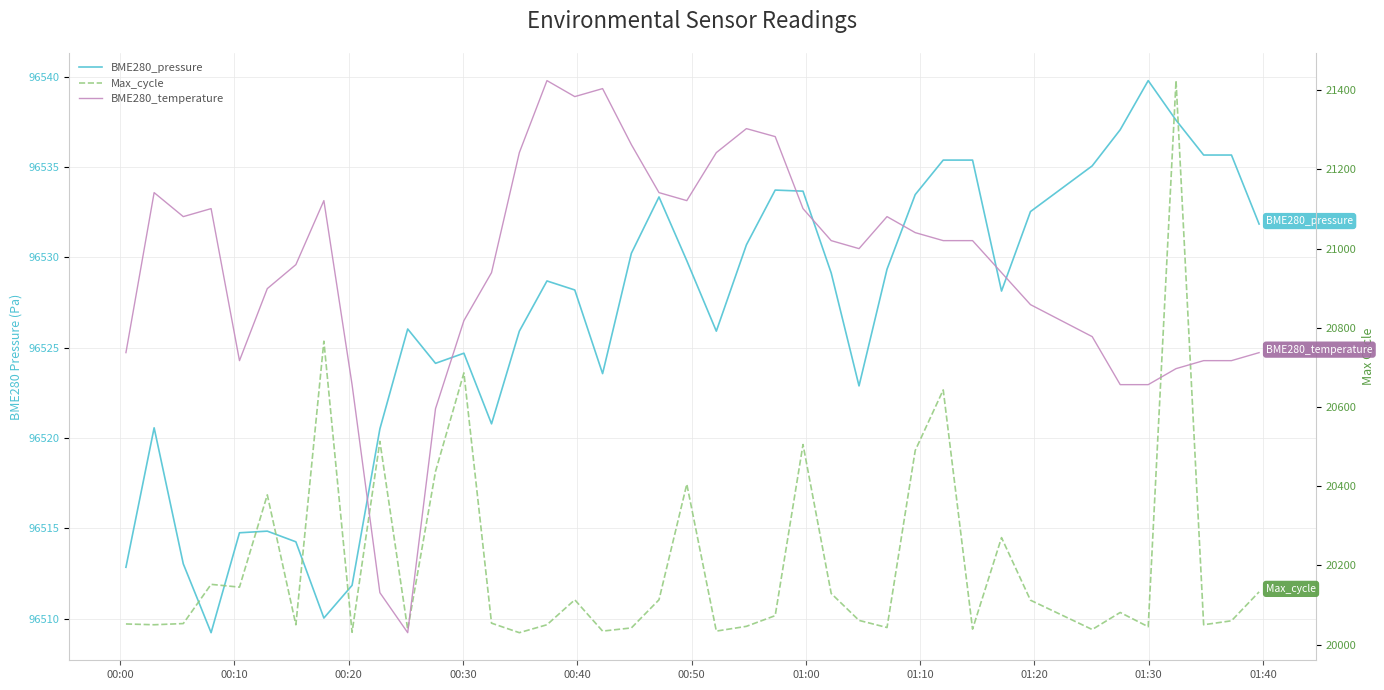

What are all the series names shown in the legend?

BME280_pressure, Max_cycle, BME280_temperature